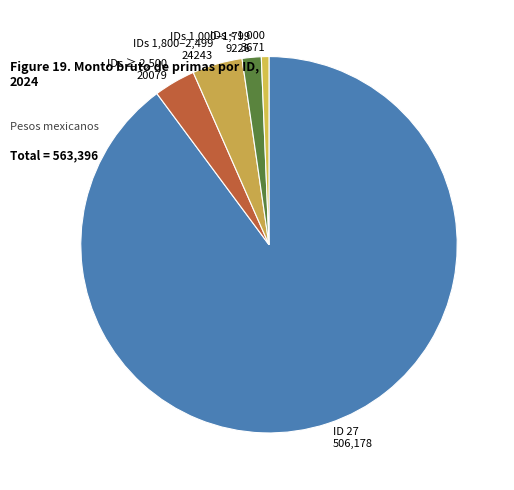

Which slice is the largest?

ID 27